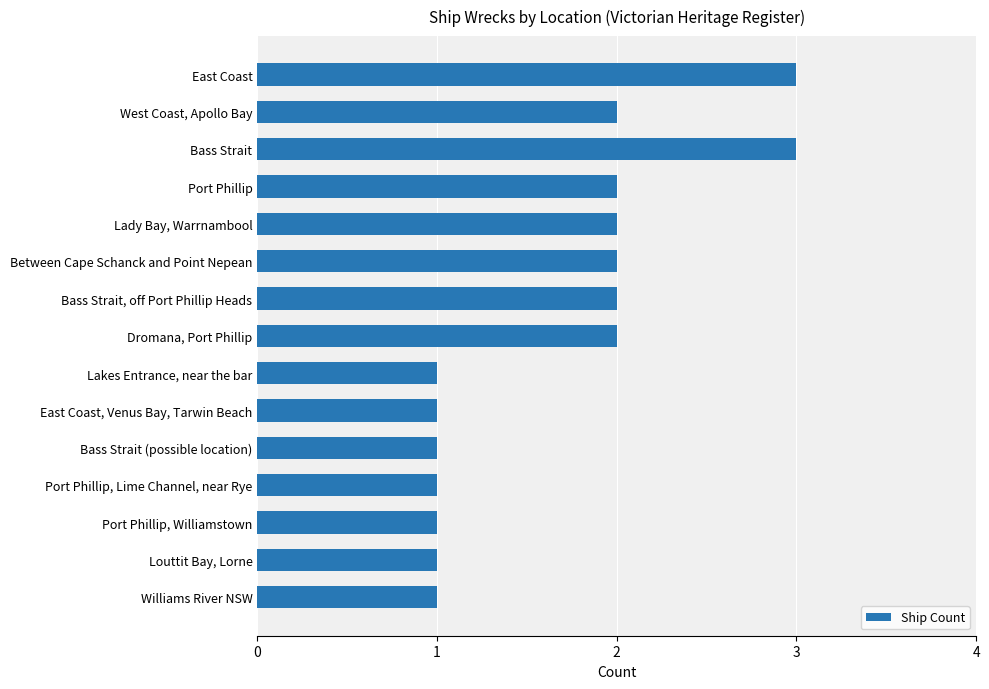

What is the ratio of the value at Louttit Bay, Lorne to the value at West Coast, Apollo Bay?

0.5